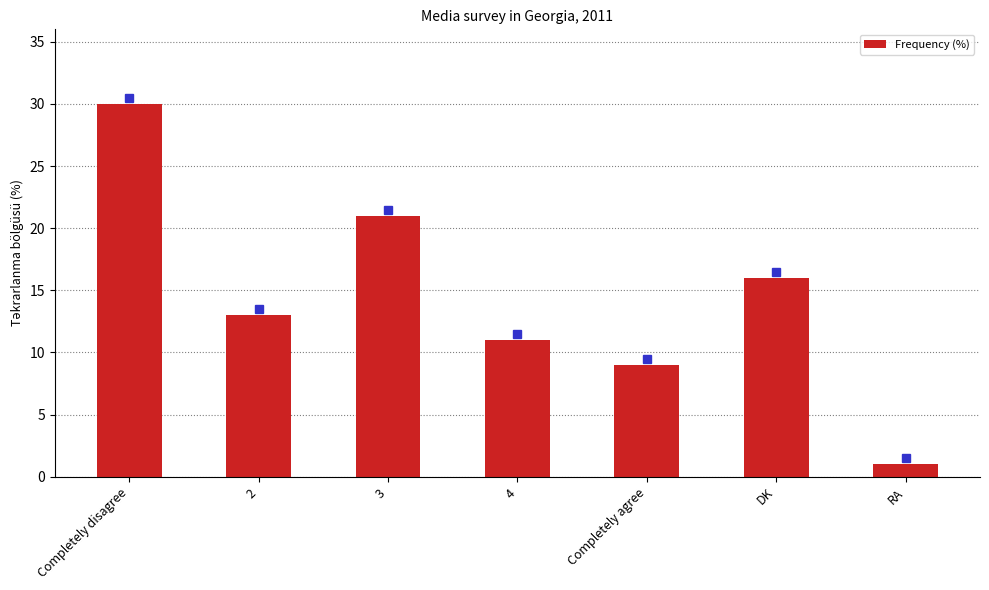

What is the label of the 2nd bar from the left?

2